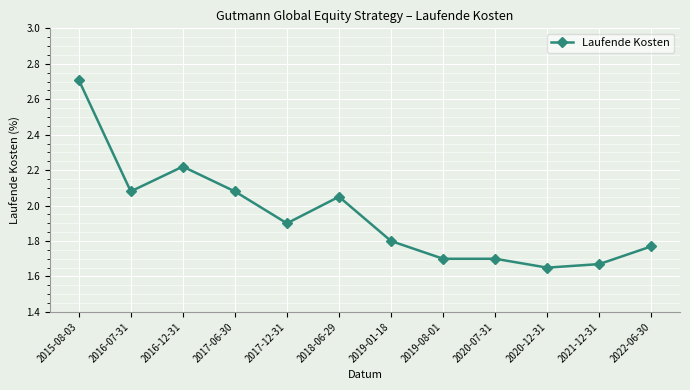

Count the number of data series in this chart.

1